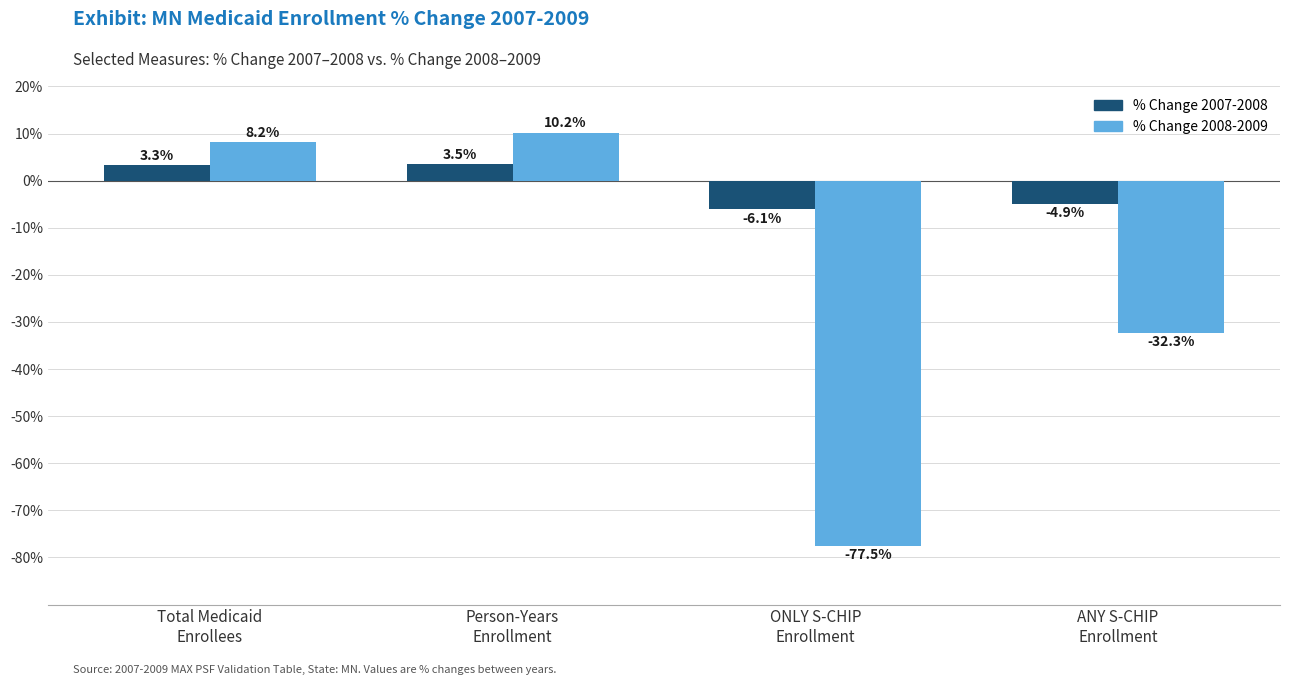

What is the spread (max minus min) of values at ONLY S-CHIP
Enrollment?

71.4